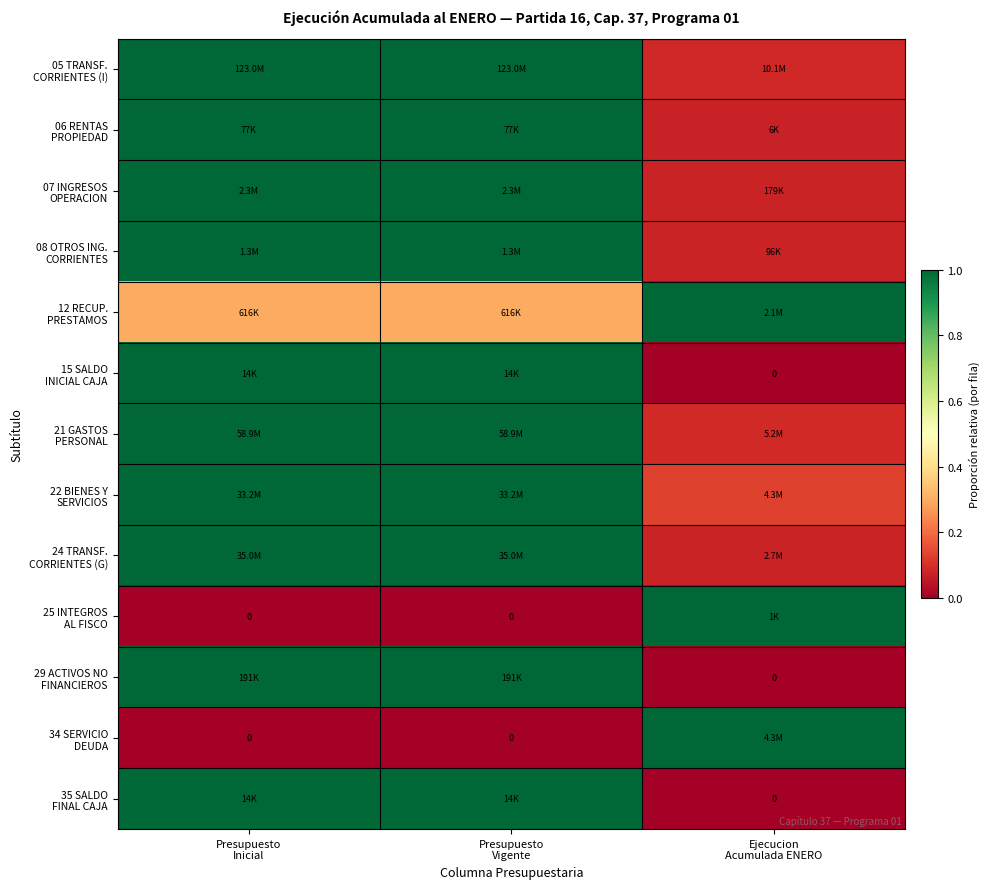

True or false: 29 ACTIVOS NO FINANCIEROS has a value of 0.6 at Presupuesto Inicial.

False